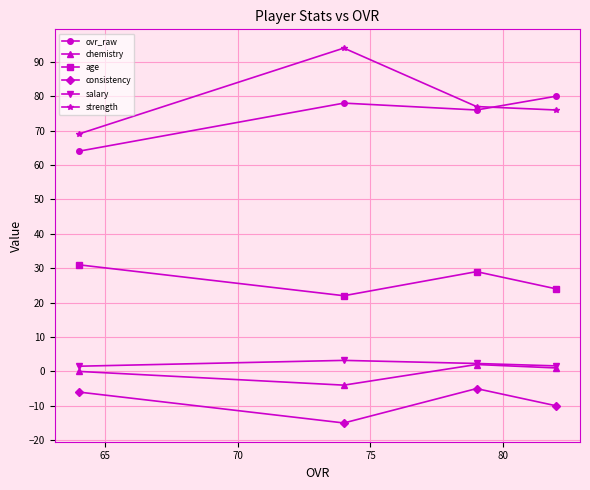

What is the lowest value of the chemistry series?

-4.0